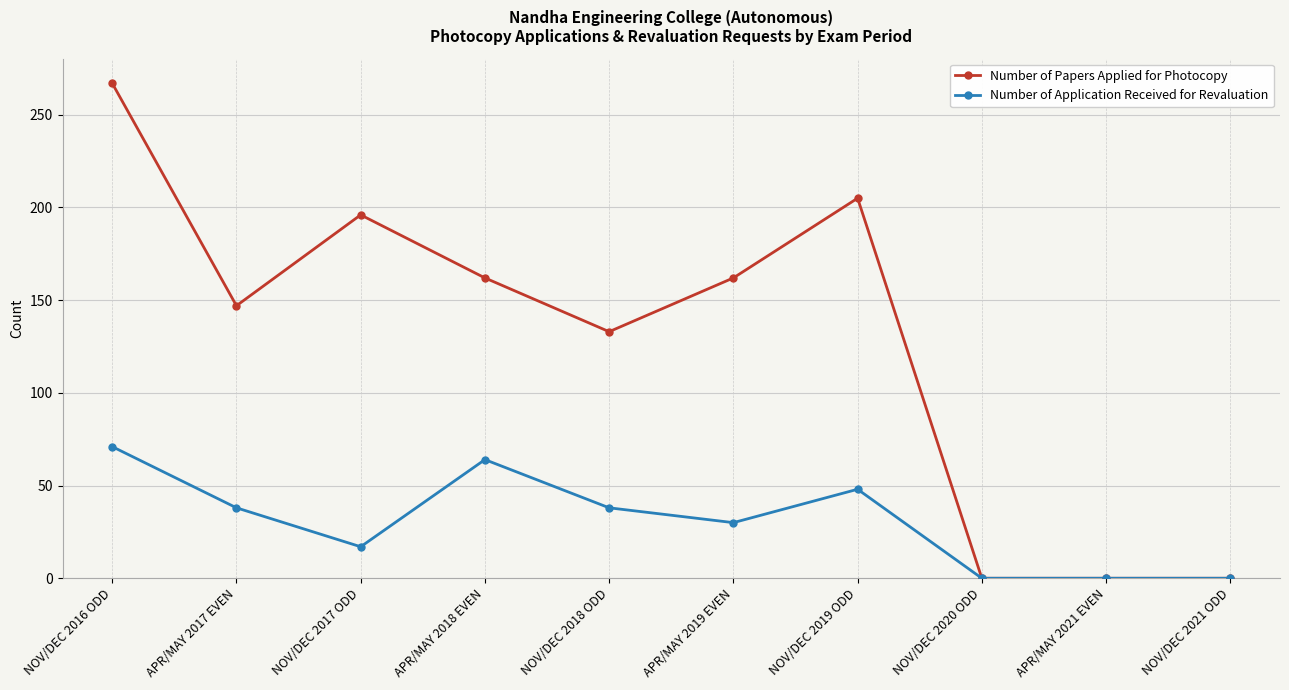

At APR/MAY 2018 EVEN, list the series in order from smallest to largest.

Number of Application Received for Revaluation, Number of Papers Applied for Photocopy